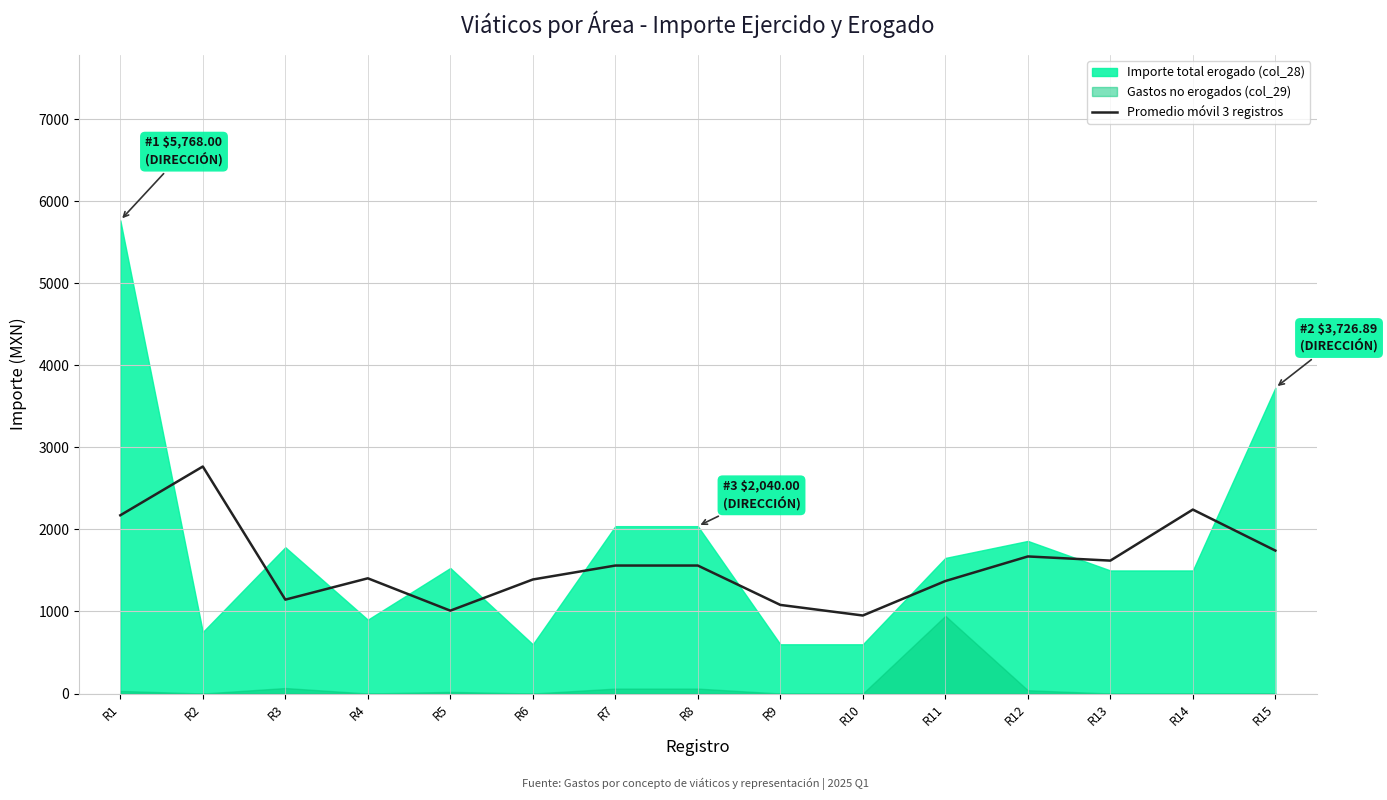

At which label does Promedio móvil 3 registros reach its peak?

R2